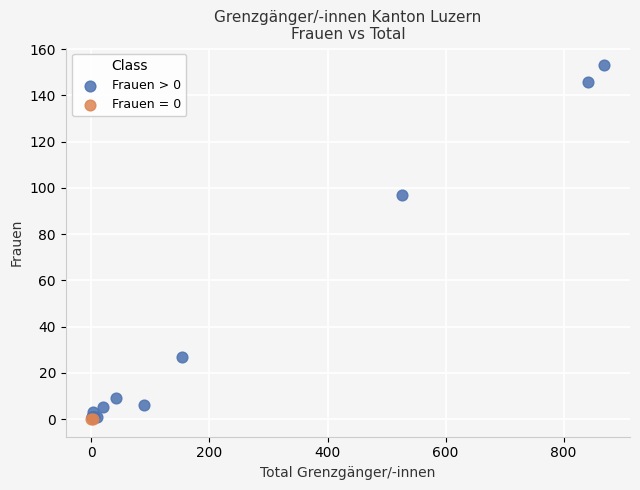

What are all the series names shown in the legend?

Frauen > 0, Frauen = 0